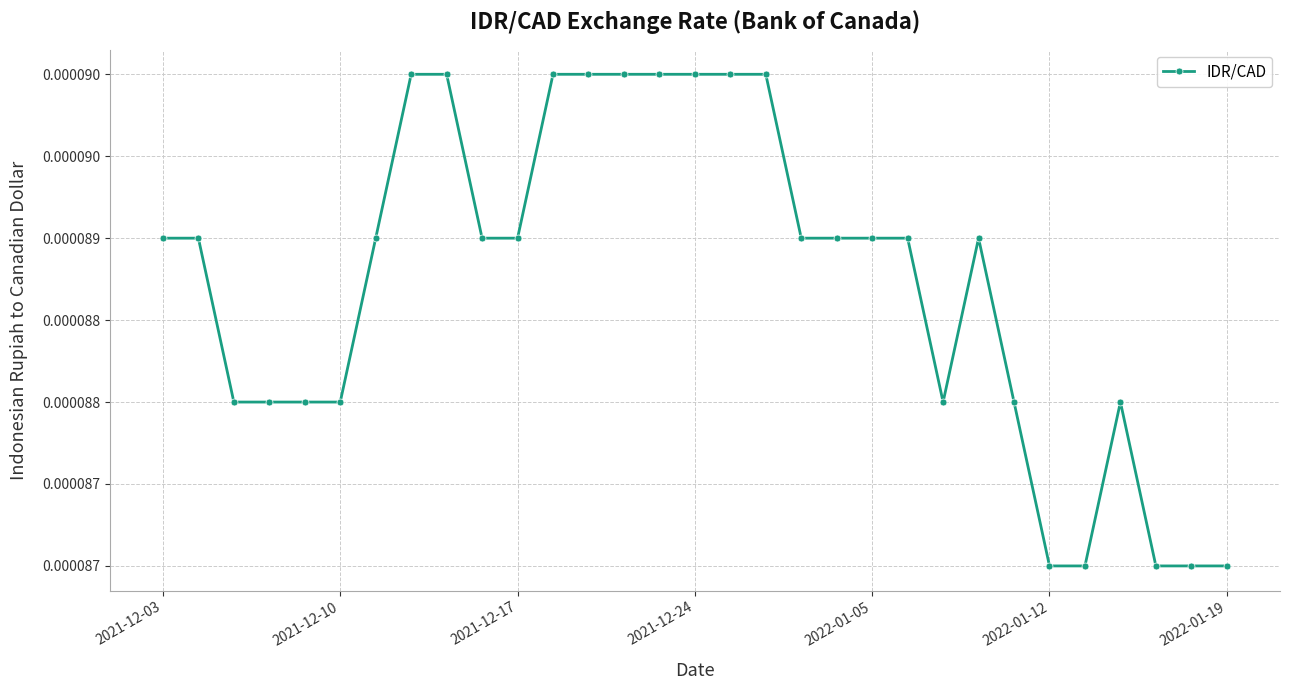

Does the chart have visible grid lines?

Yes